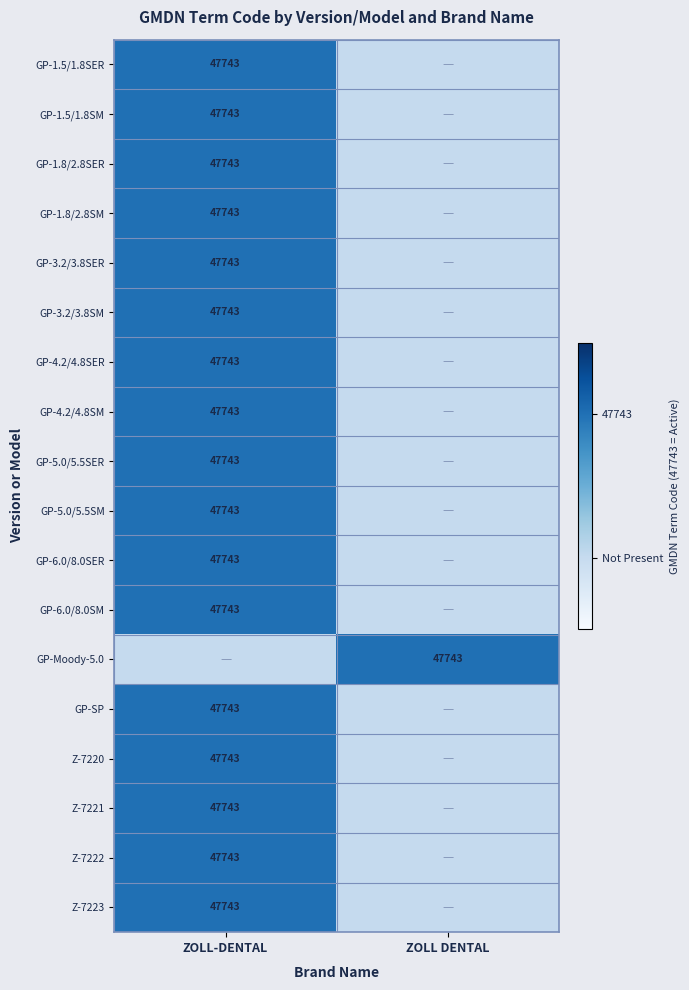

The GP-3.2/3.8SER series shows 47743 at ZOLL-DENTAL. True or false?

True